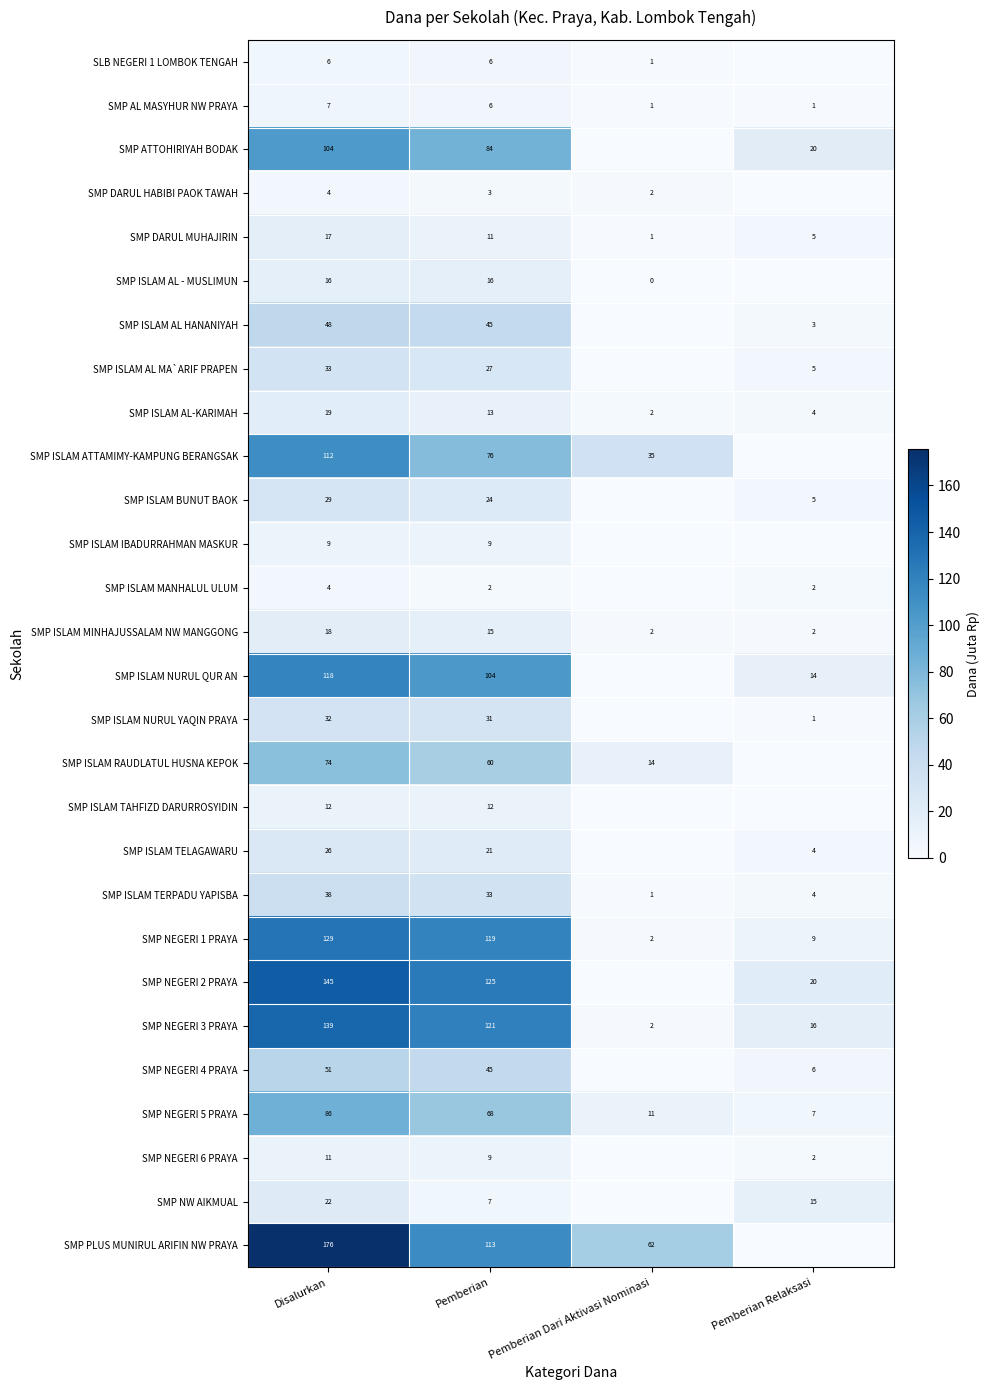

What is the difference between the maximum and minimum values in the SMP ISLAM AL-KARIMAH series?

17